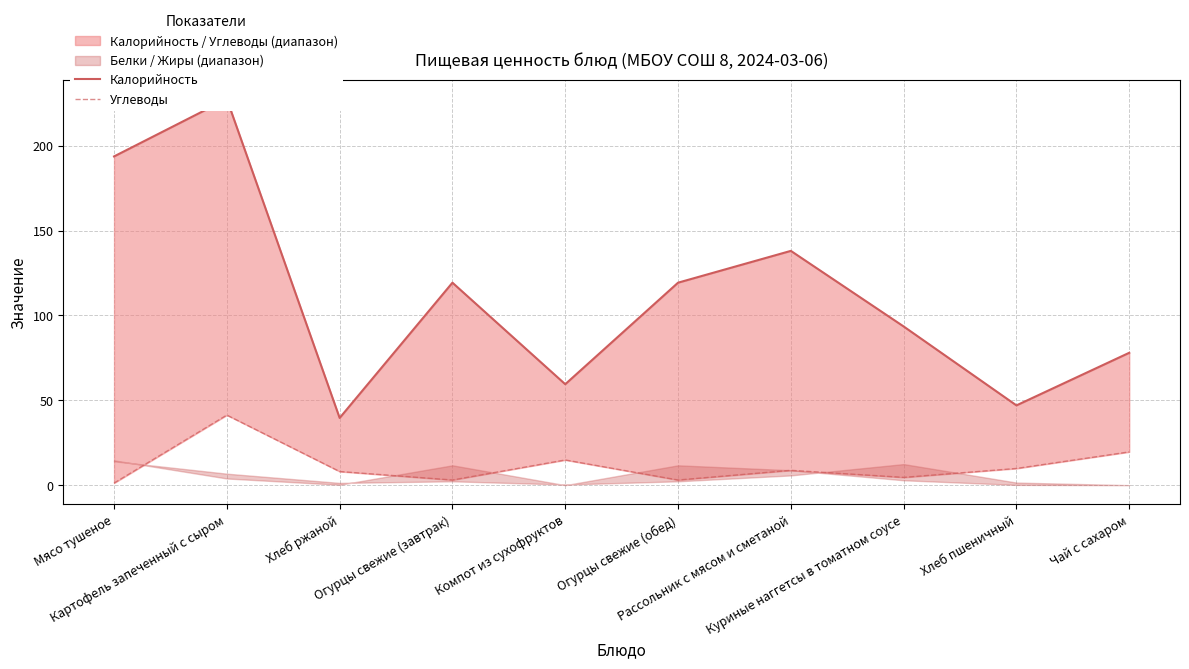

Which category has the lowest value across all series?

Мясо тушеное